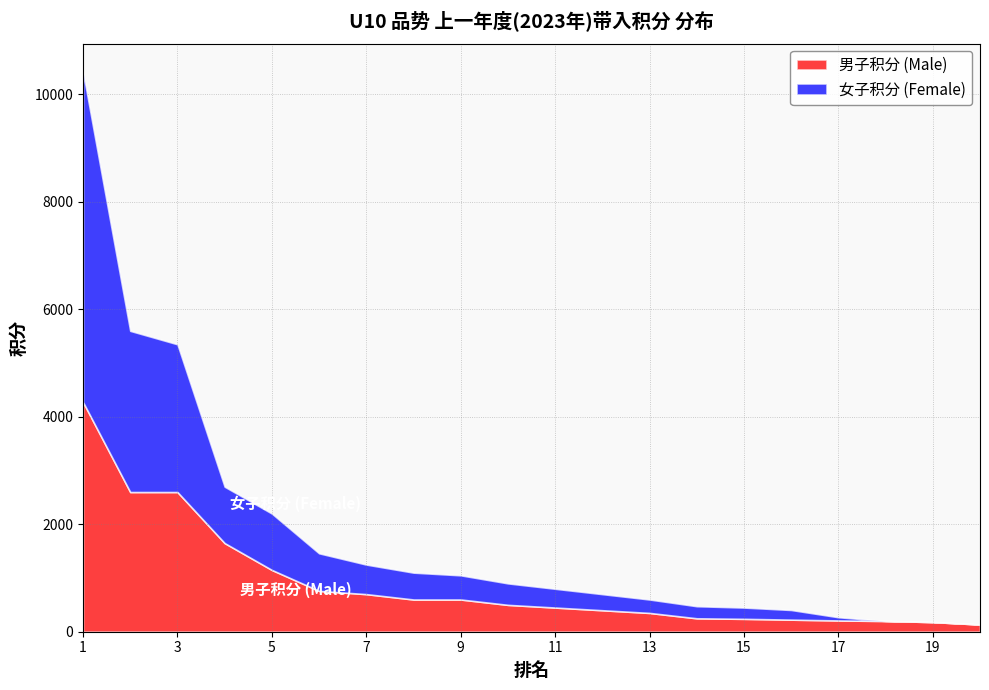

Is it true that 男子积分 (Male) equals 600 at 8?

True